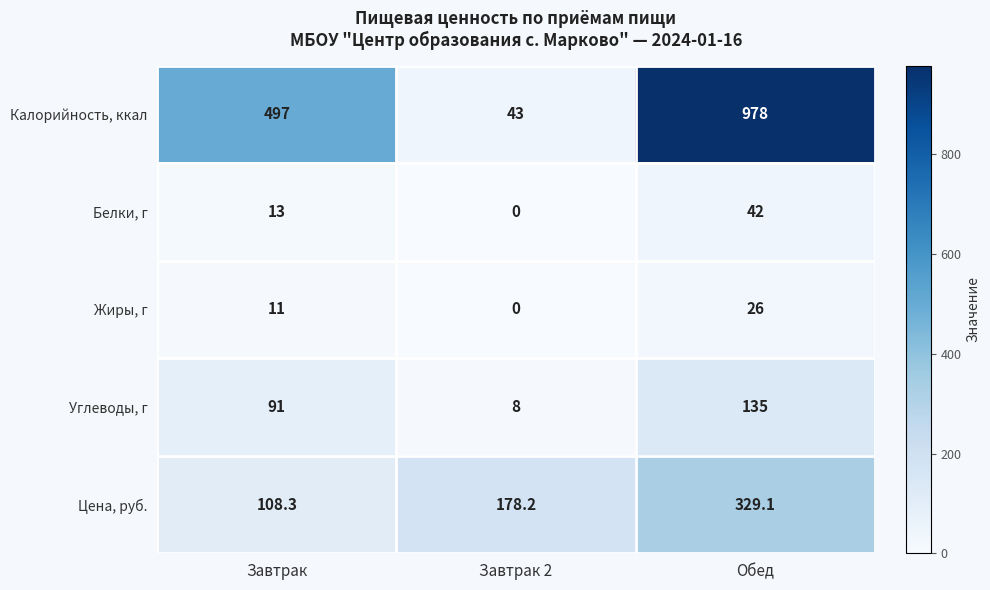

What is the difference between the maximum and minimum values in the Калорийность, ккал series?

935.0